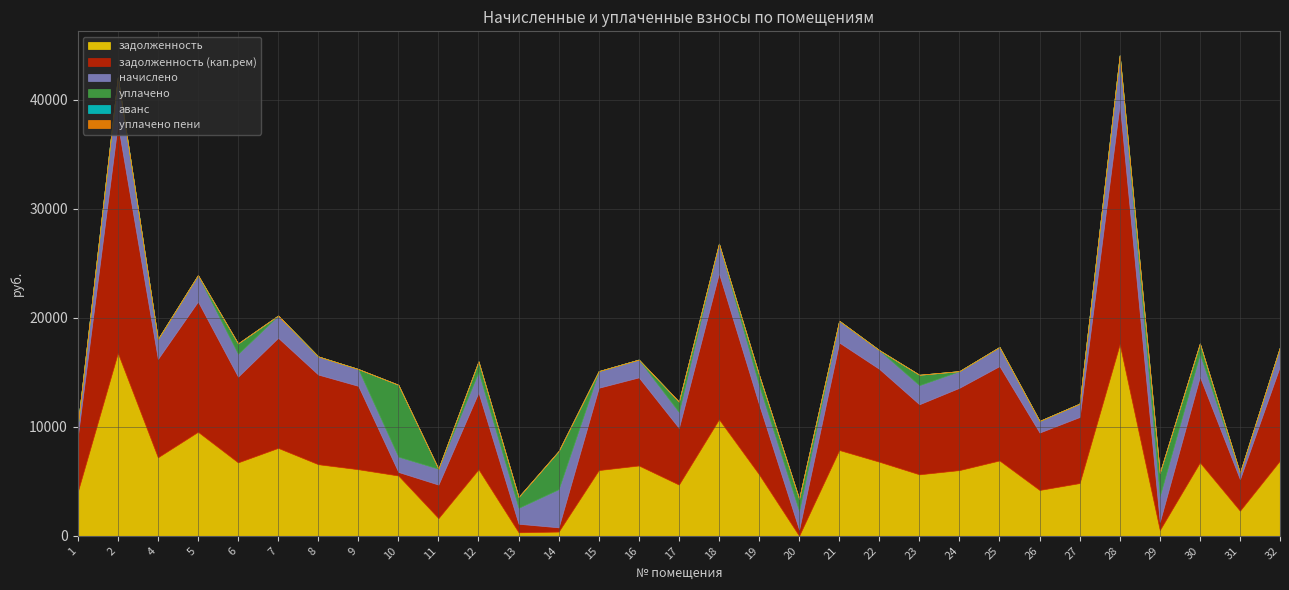

Which series has the largest total across all categories?

задолженность (кап.рем)